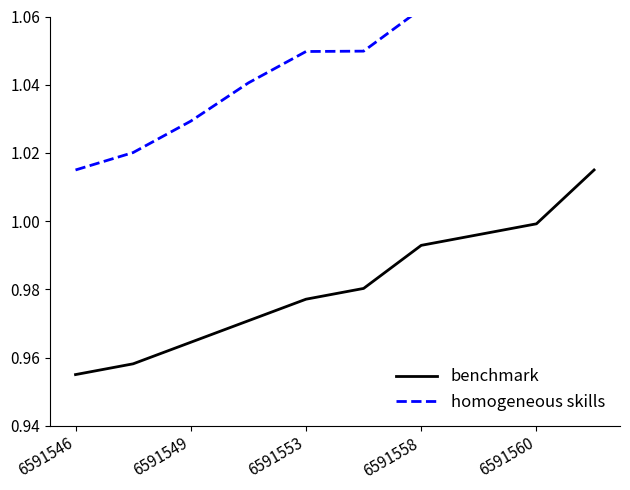

What is the sum of all Identifier (shifted) values?

10.5